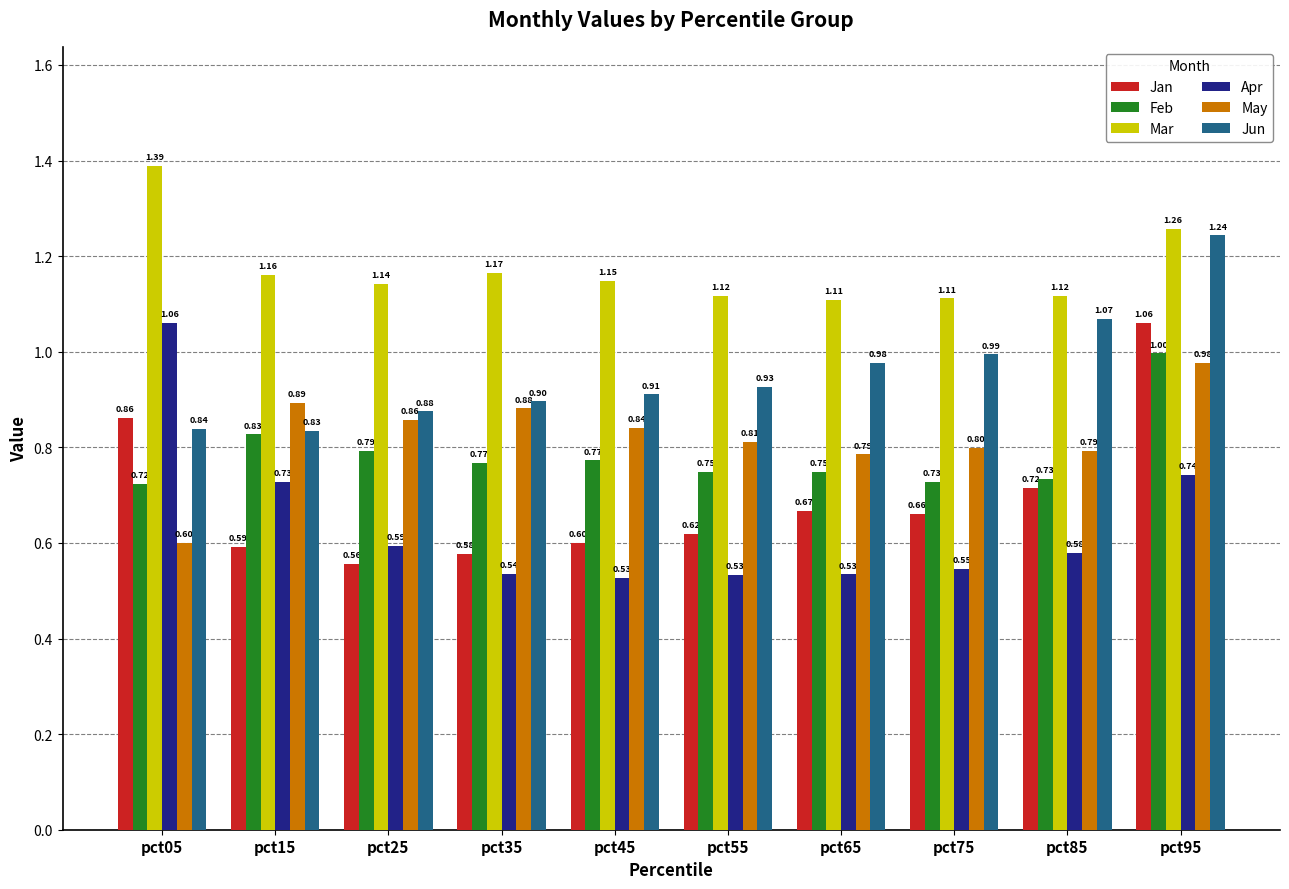

Rank the series at pct65 from lowest to highest value.

Apr, Jan, Feb, May, Jun, Mar